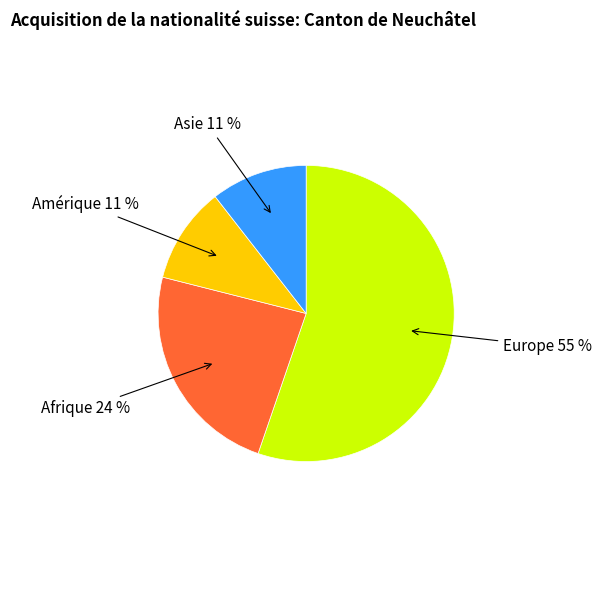

To the nearest percent, what is the difference between the Afrique 24 % and Asie 11 % slice percentages?

13%